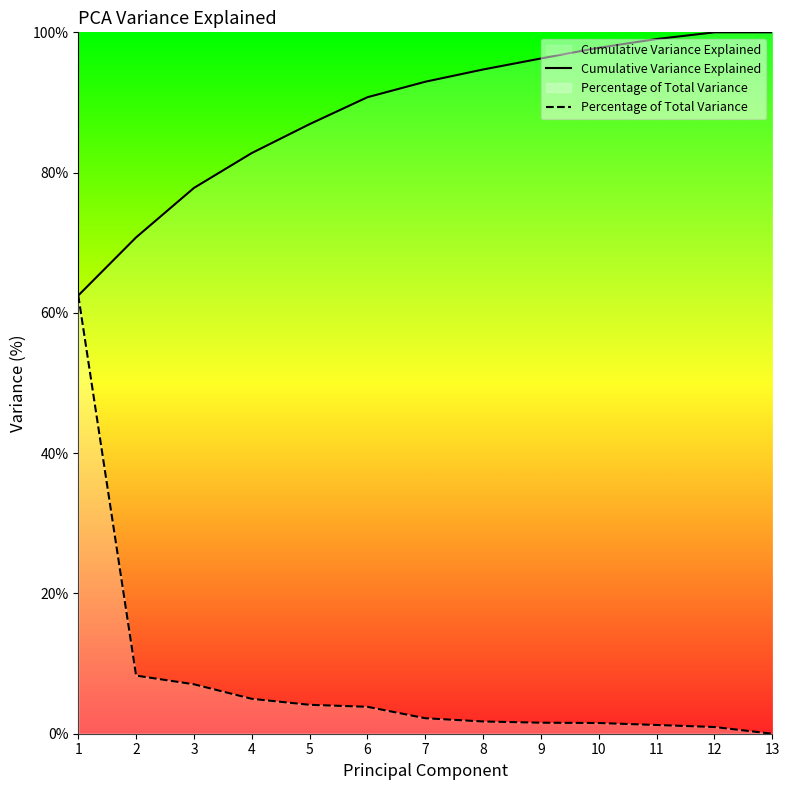

How many distinct data groups are displayed?

2